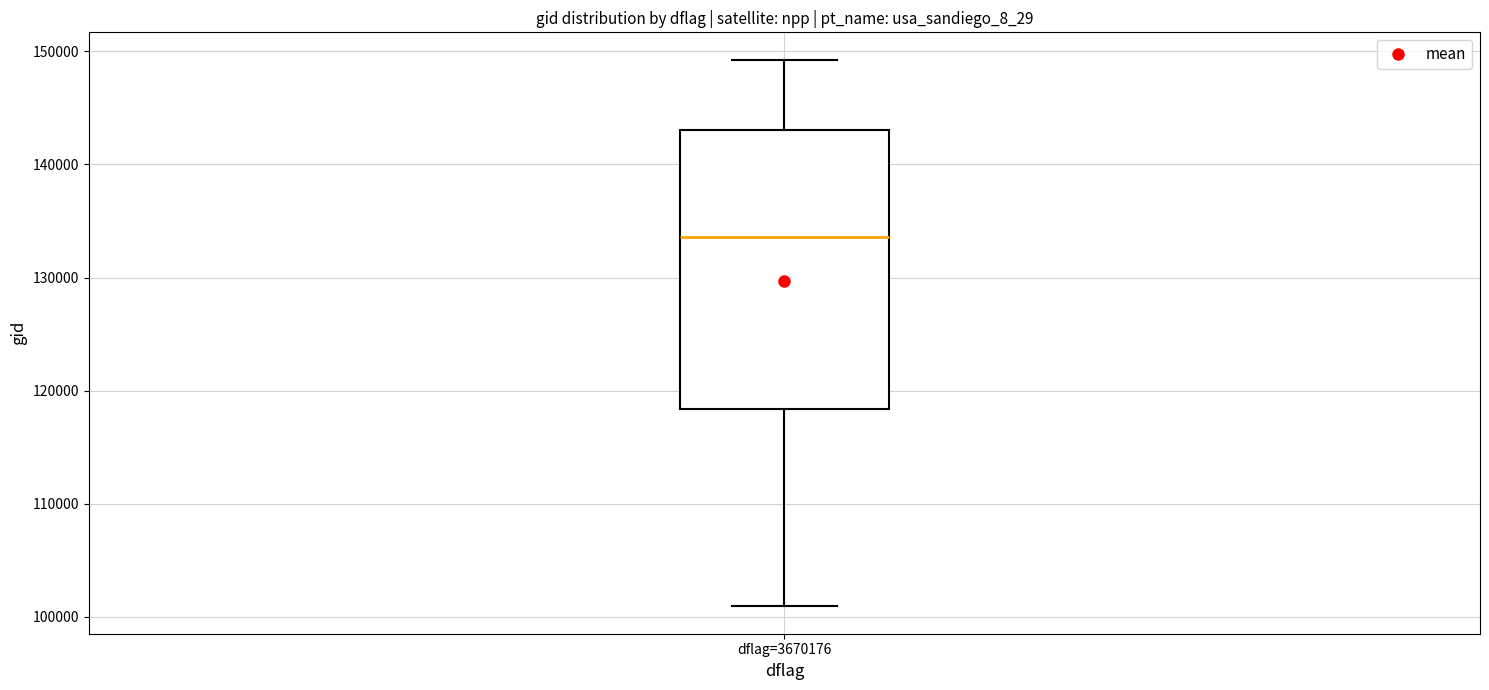

Where is the lower edge of the box for dflag=3670176 on the y-axis? The values are not printed on the chart, so give them approximately, as read against the axis.

118000